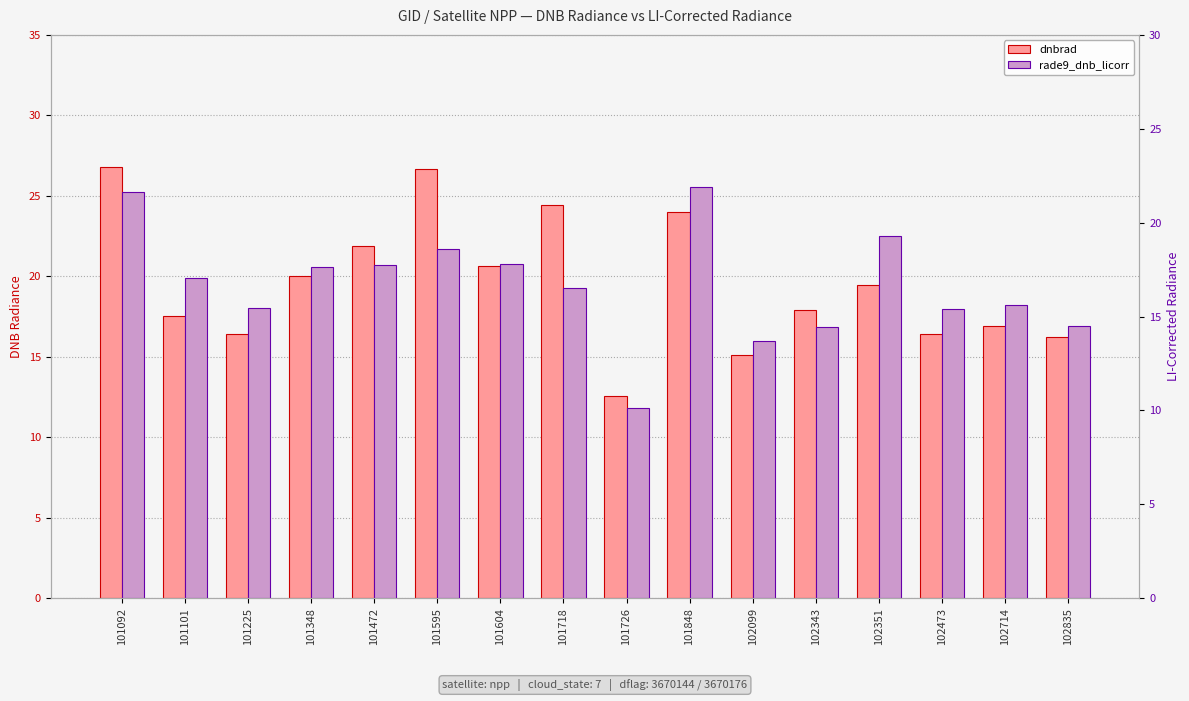

Between 102099 and 101092, which is larger?

101092